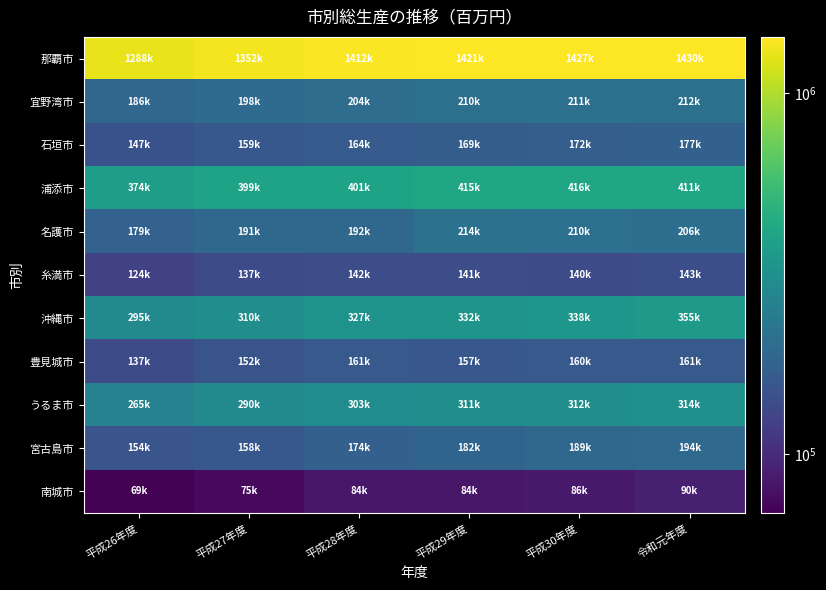

At which category is the sum across all series the highest?

令和元年度